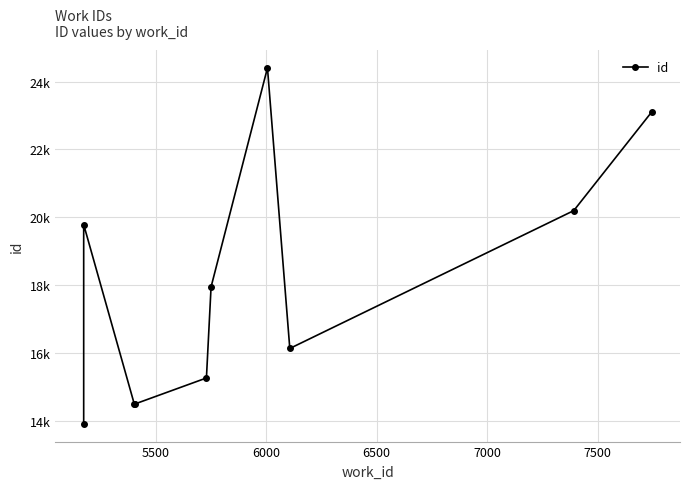

What is the change in value from 6500 to 7500?

+3448